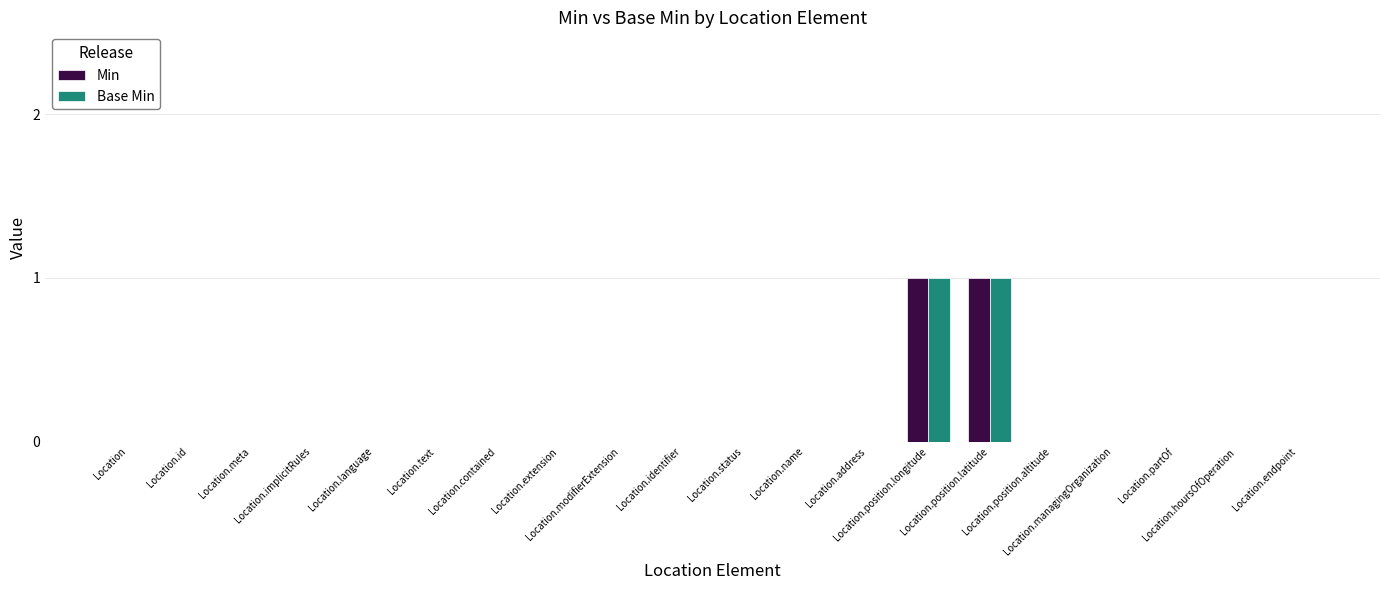

What are all the series names shown in the legend?

Min, Base Min